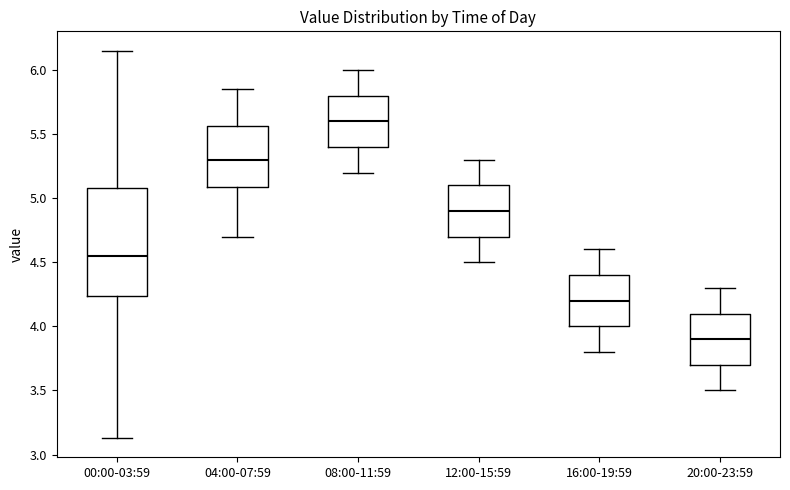

Where is the lower edge of the box for 16:00-19:59 on the y-axis? The values are not printed on the chart, so give them approximately, as read against the axis.

4.00